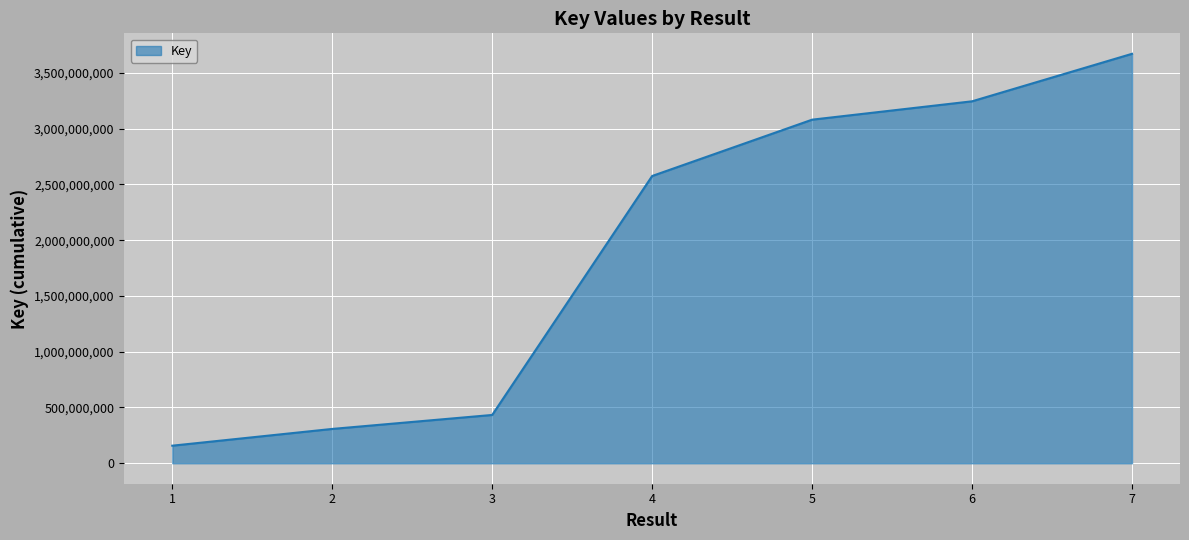

What is the approximate value at 7?

3671244172